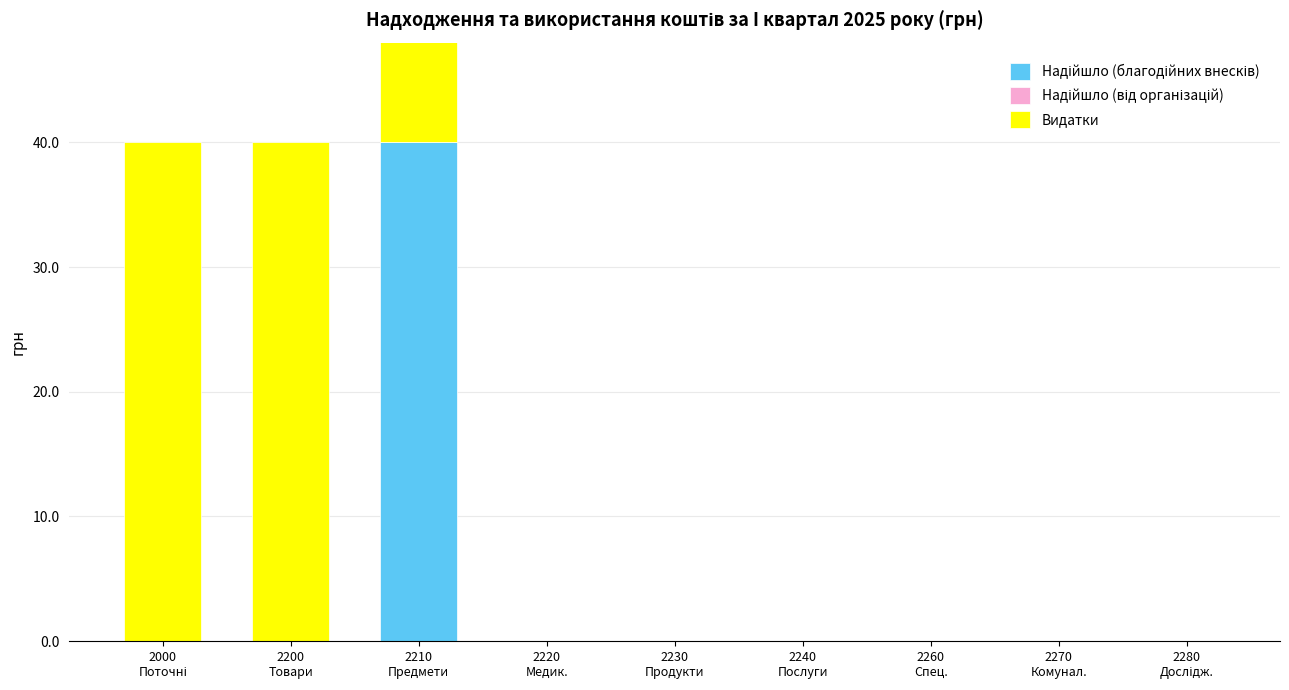

Count the number of categories in the chart.

9